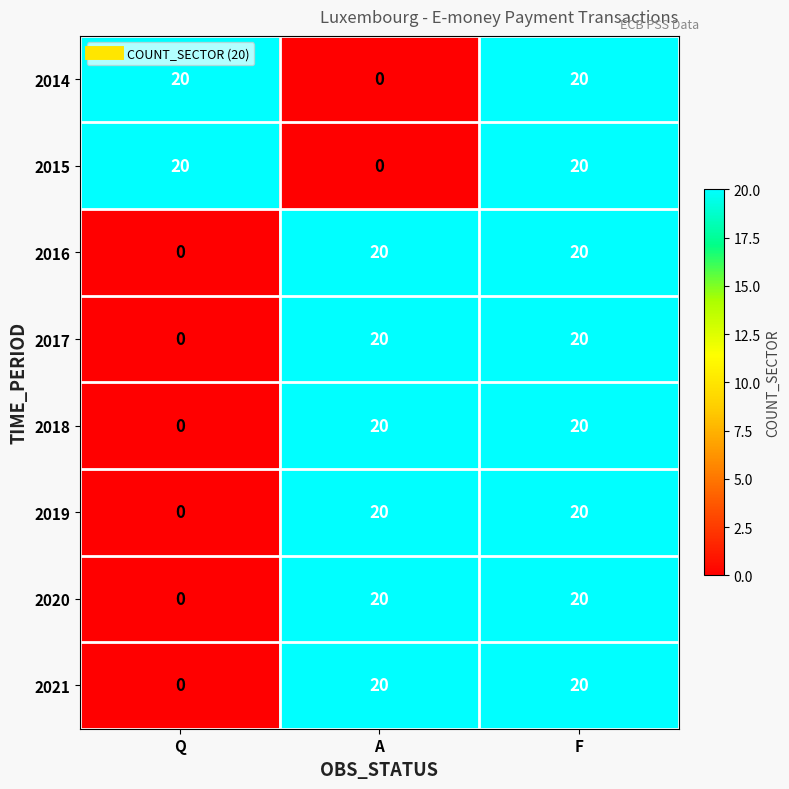

What is the difference between the highest and lowest values at A?

20